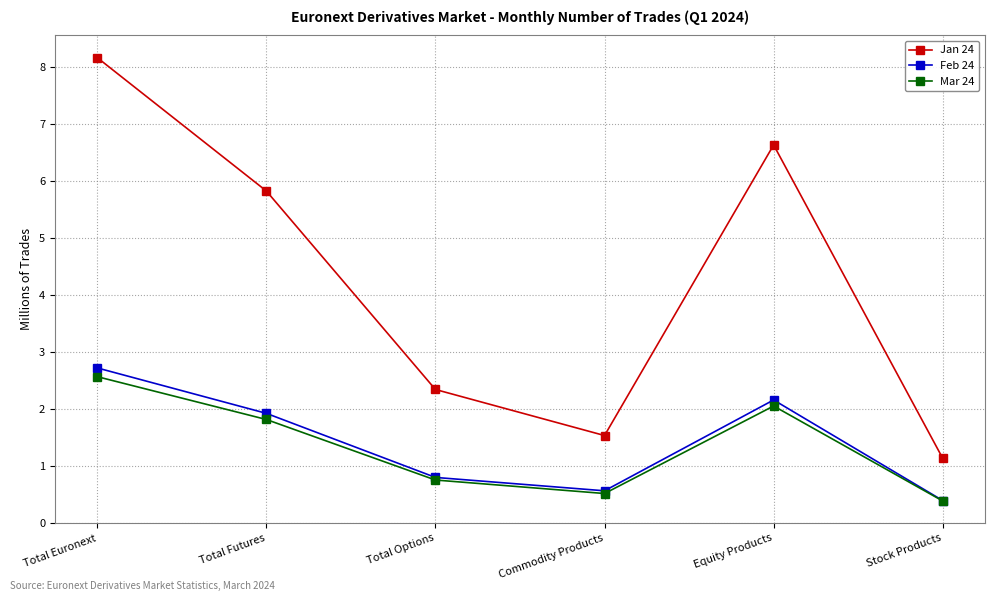

True or false: Jan 24 has more than 2 interior local peaks.

False